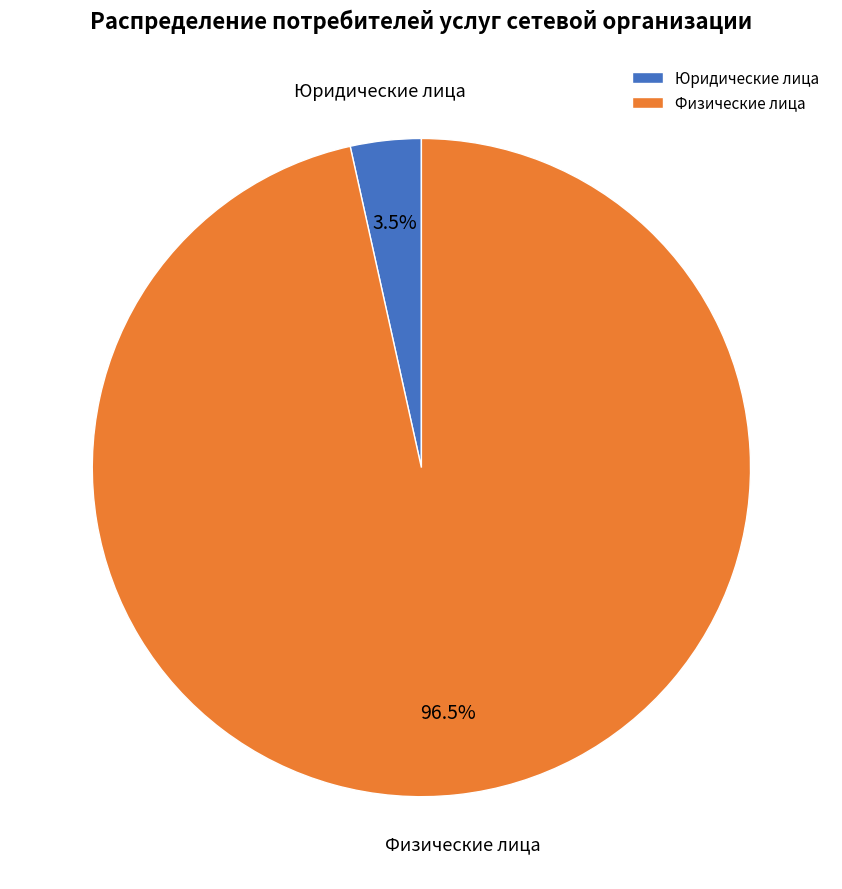

To the nearest percent, what is the difference between the largest and smallest slice percentages?

93%